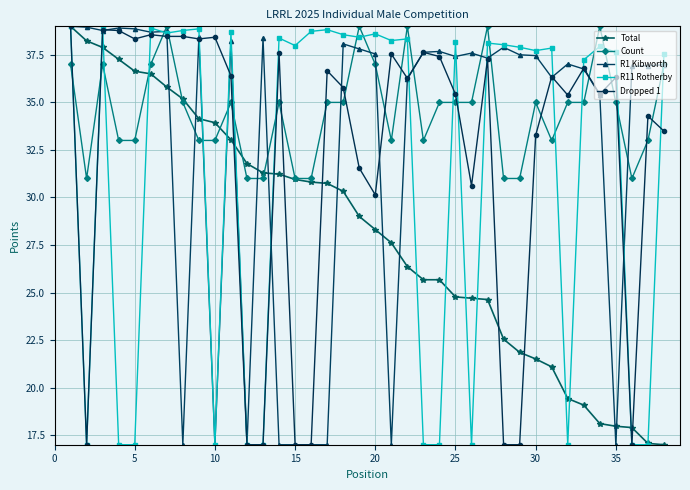

Which series has the largest total across all categories?

Count